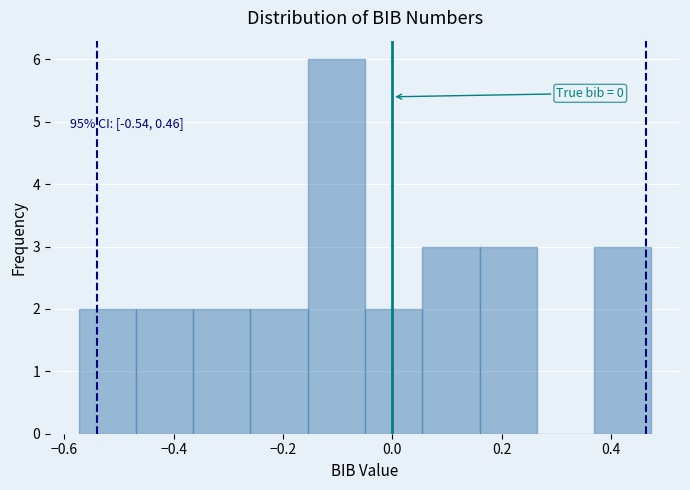

Which range on the x-axis has the tallest bar?

-0.16 to -0.06